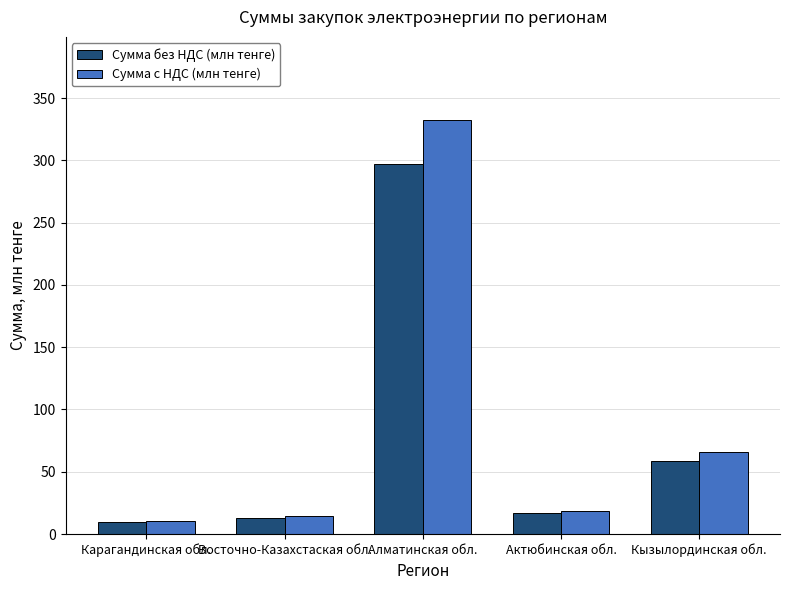

Count the number of categories in the chart.

5